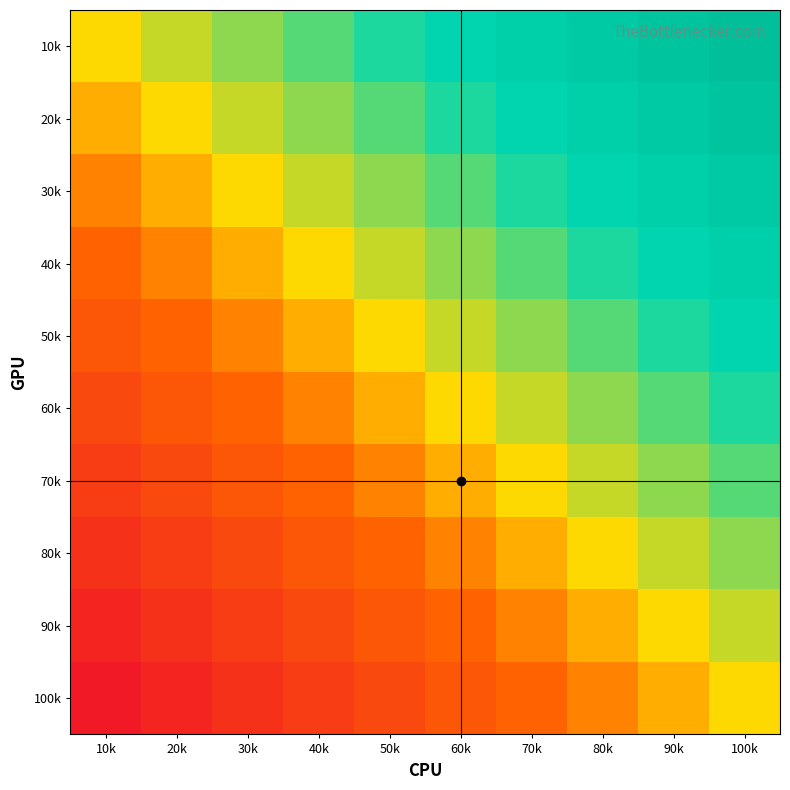

At which category is the sum across all series the highest?

100k